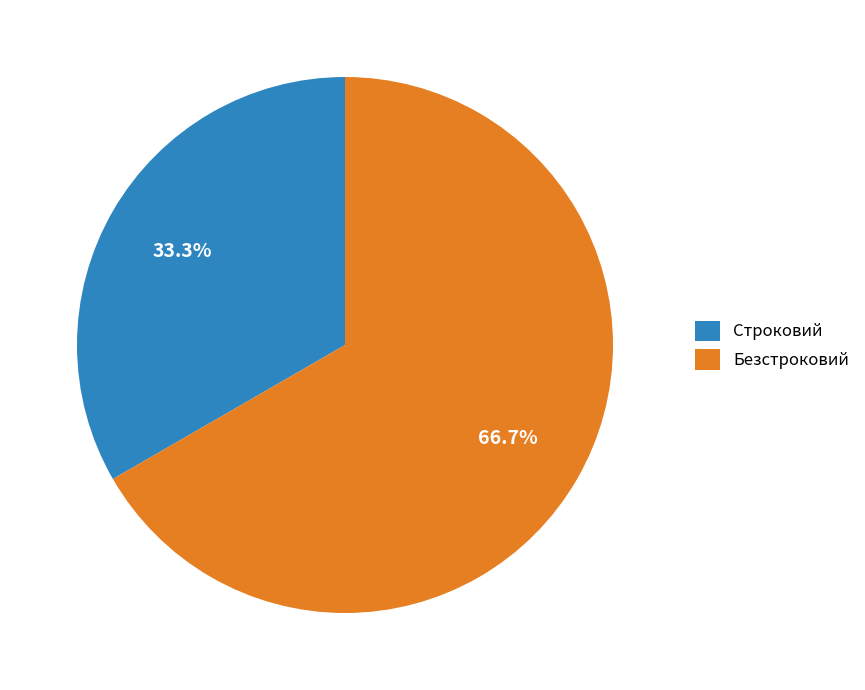

To the nearest percent, what percentage of the pie is Строковий?

33%